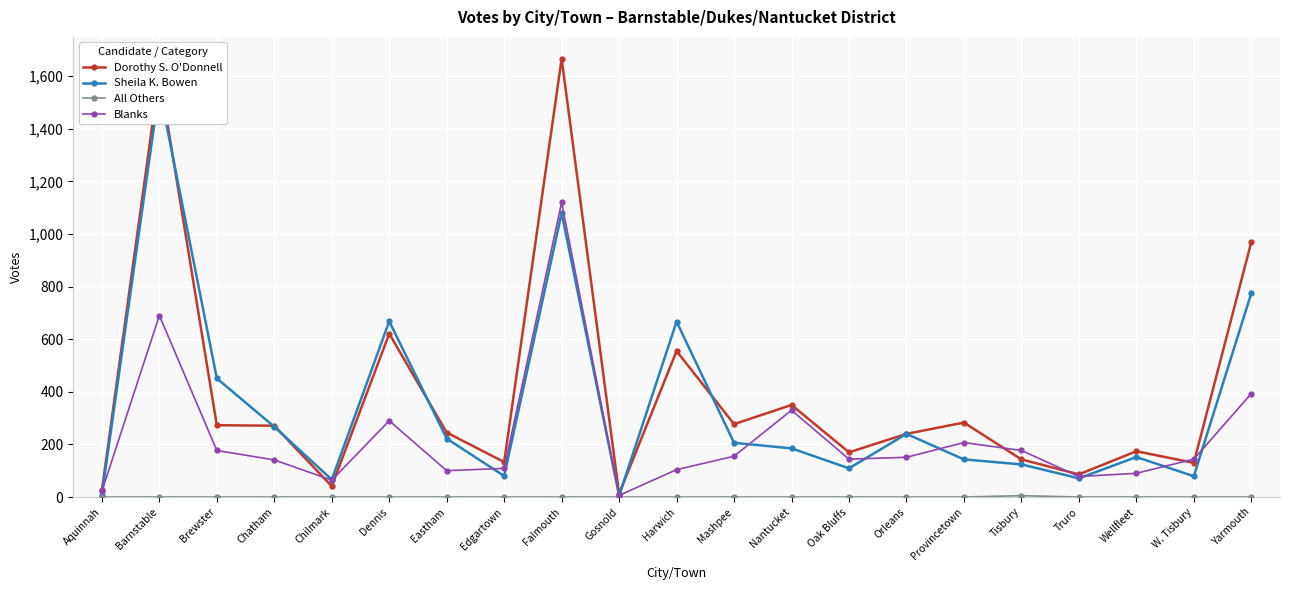

How many data points in Sheila K. Bowen are less than 185?

10